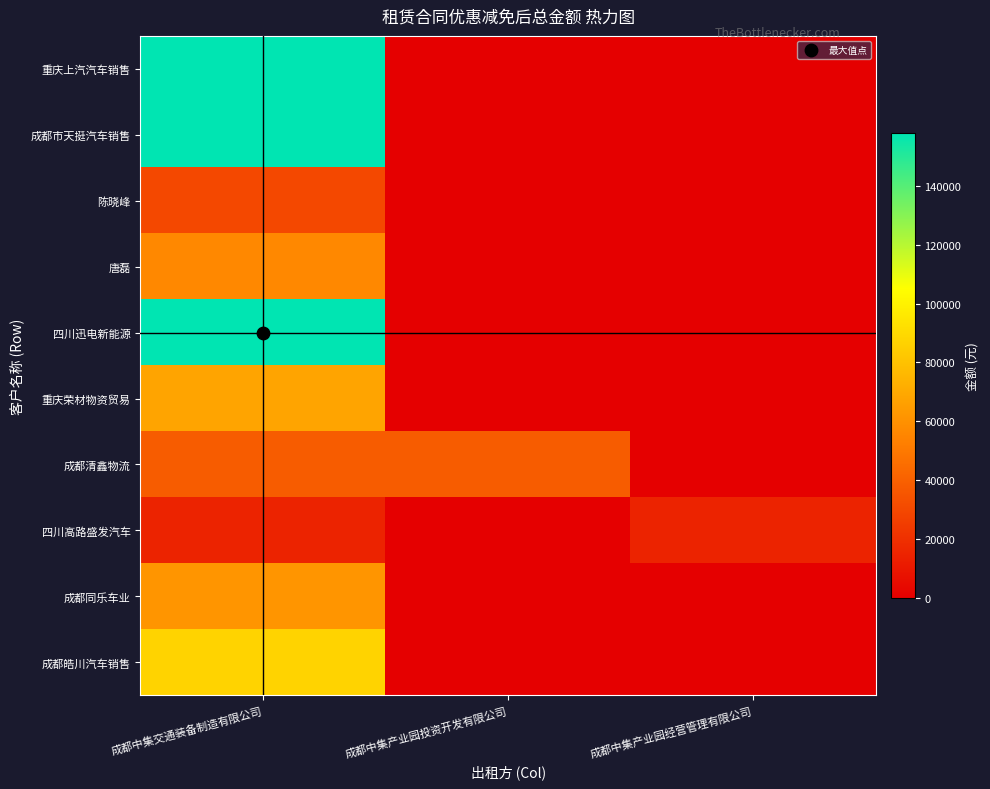

Which category has the highest value across all series?

成都中集交通装备制造有限公司